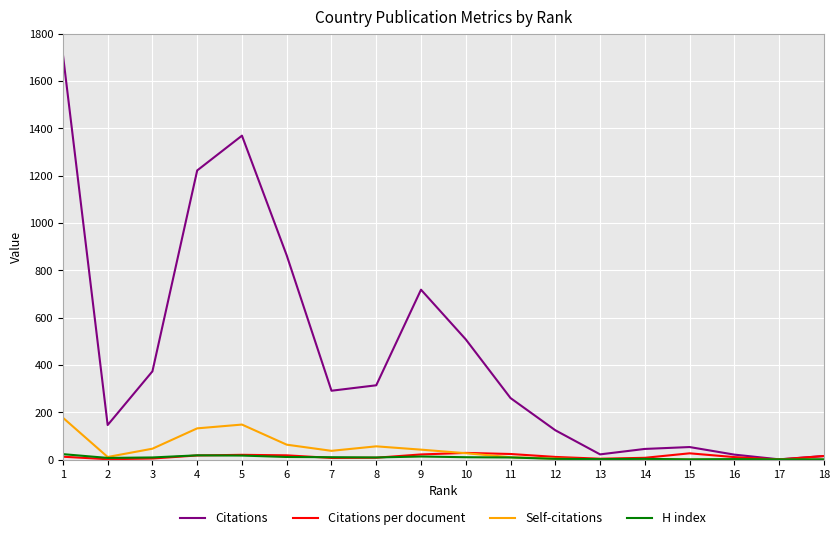

Which series has the largest total across all categories?

Citations